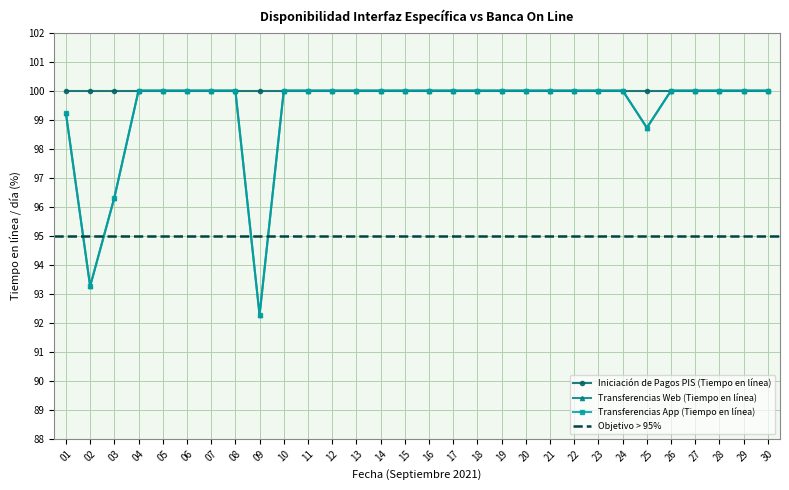

At which label does Transferencias App (Tiempo en línea) reach its peak?

04